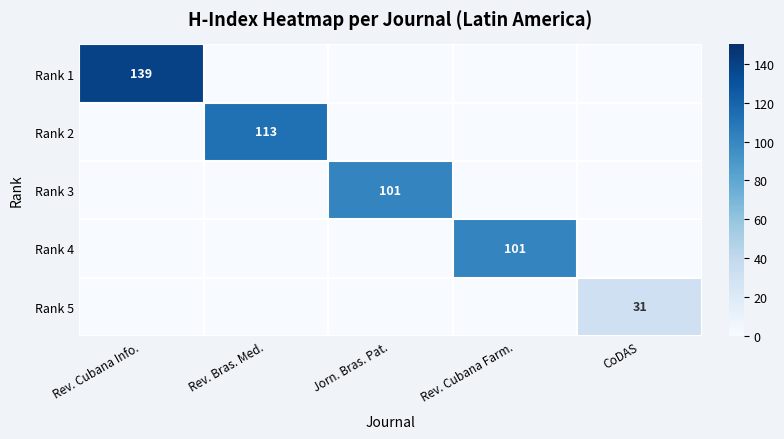

How many data points does each series have?

5